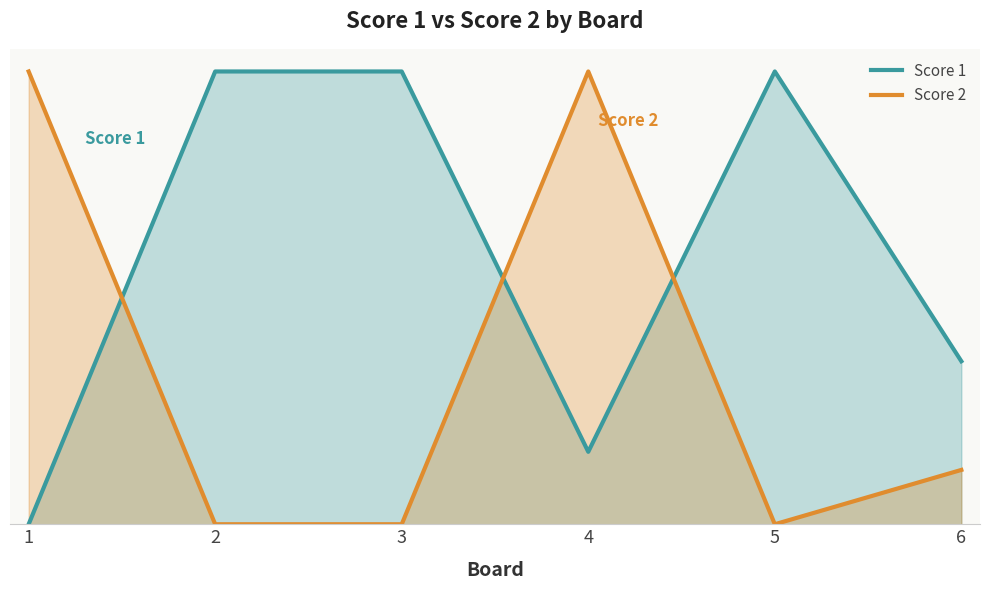

Reading right to left, extract all data points from this chart.

Score 1: 6=9	5=25	4=4	3=25	2=25	1=0
Score 2: 6=3	5=0	4=25	3=0	2=0	1=25